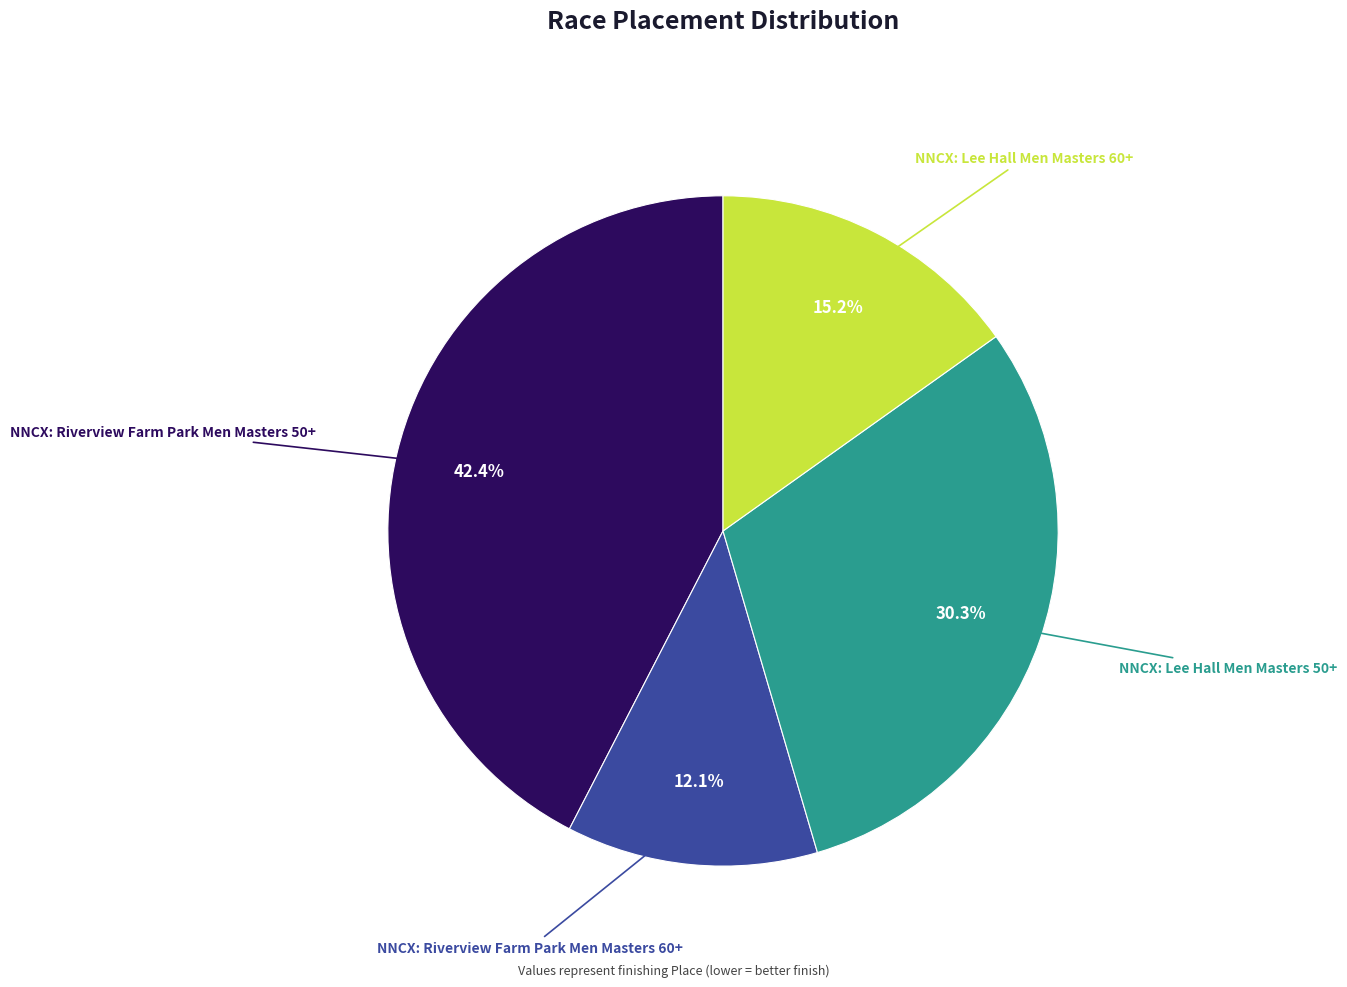

How many segments does this pie chart have?

4